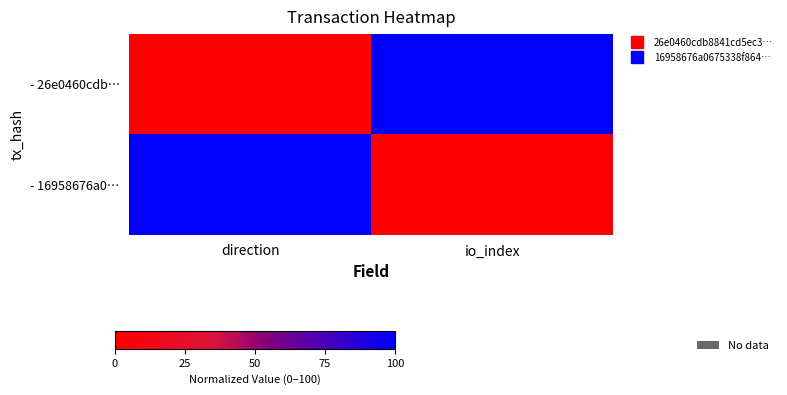

At how many categories does at least one series exceed 59?

2